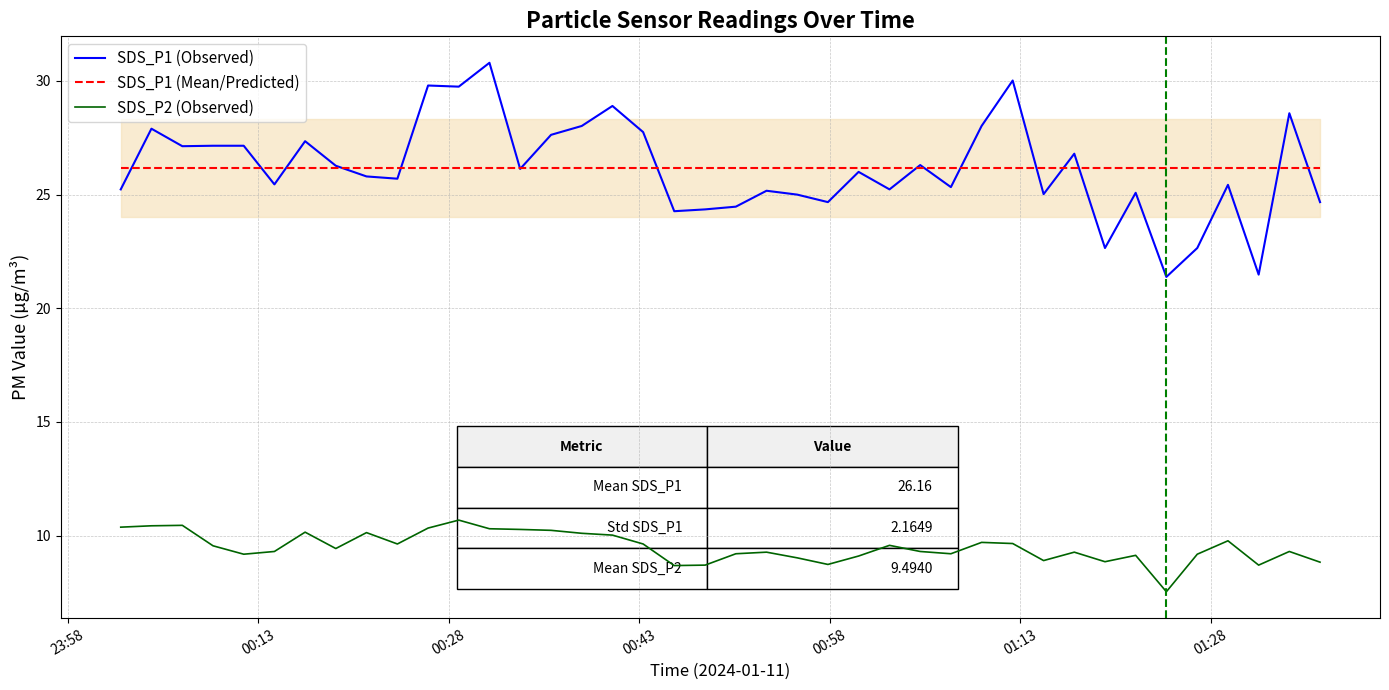

True or false: SDS_P1 (Observed) and SDS_P2 (Observed) cross at least once.

False